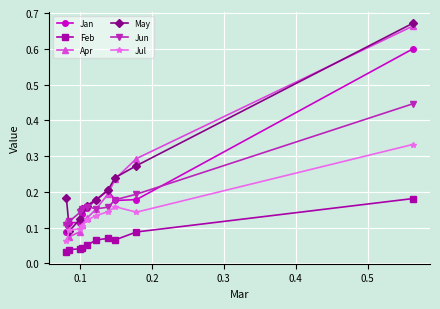

At how many categories does at least one series exceed 0?

10